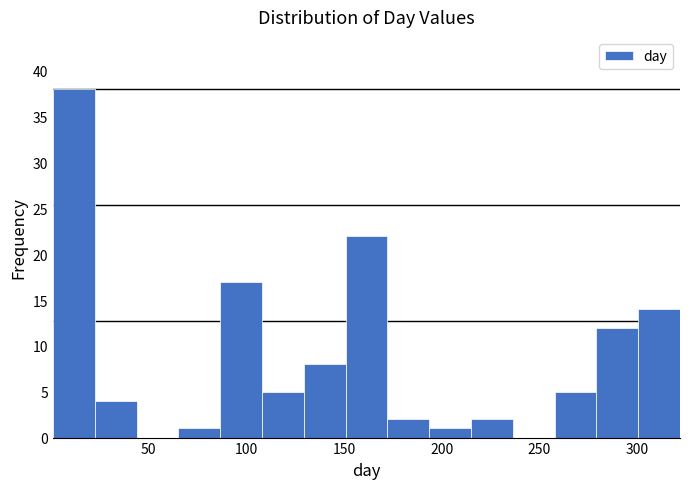

Reading left to right, list every bar in this chart as the range it spans on the x-axis followed by its height. Neither the bar edges nor the heights are printed on the chart, so give them approximately, as read against the axes.

0 to 20: 38
20 to 45: 4
45 to 65: 0
65 to 85: 1
85 to 110: 17
110 to 130: 5
130 to 150: 8
150 to 170: 22
170 to 195: 2
195 to 215: 1
215 to 235: 2
235 to 260: 0
260 to 280: 5
280 to 300: 12
300 to 320: 14